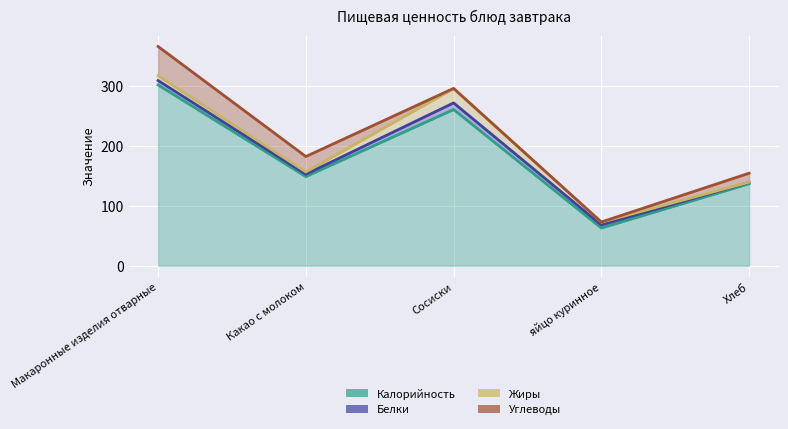

Which category has the highest value in the Калорийность series?

Макаронные изделия отварные